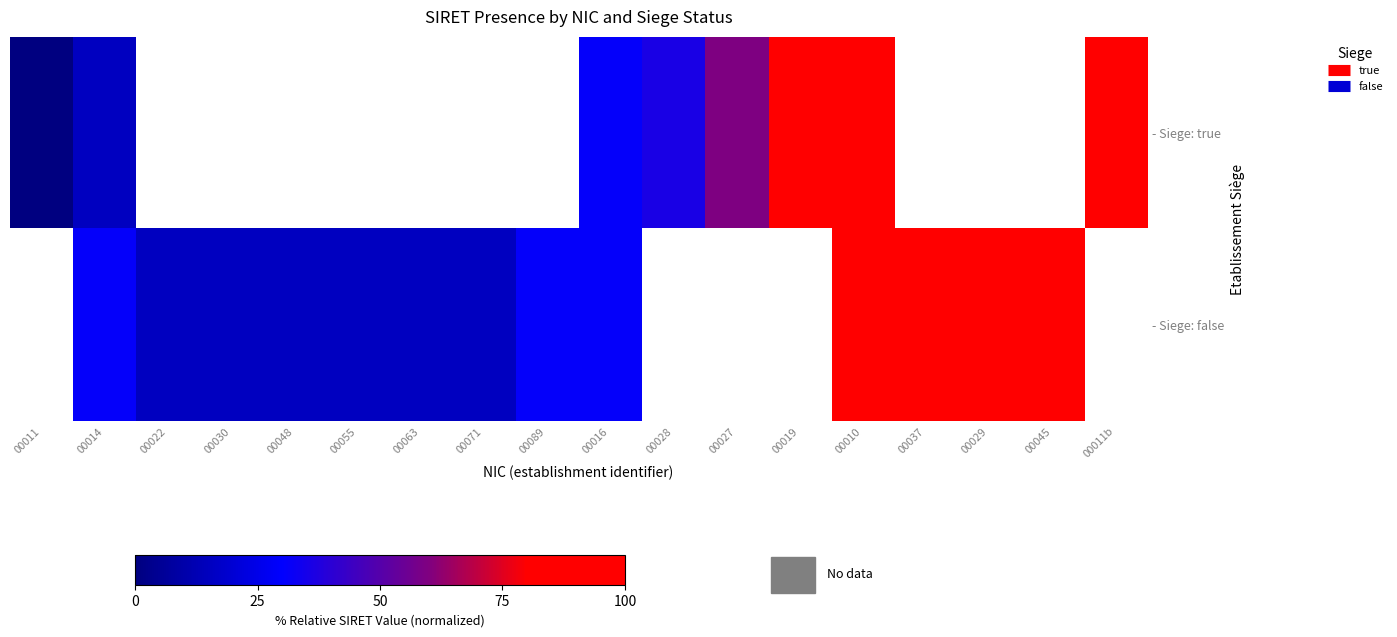

How many data points in - Siege: true are above 31?

6